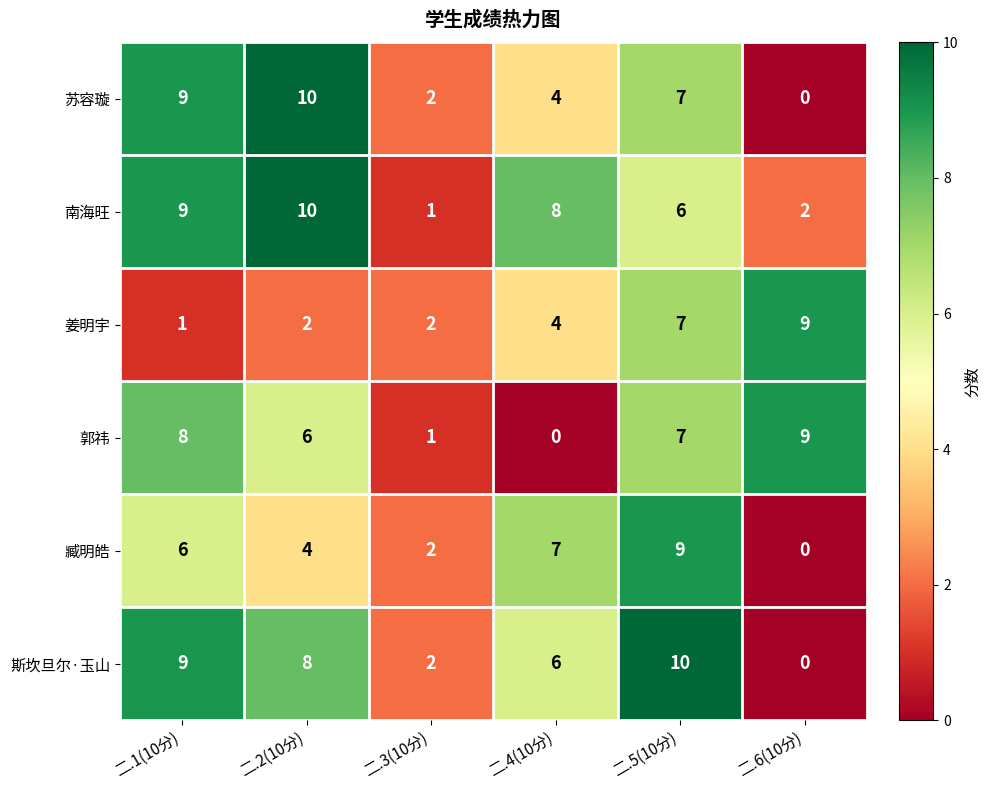

What is the sum of the 姜明宇 values at 二.2(10分) and 二.3(10分)?

4